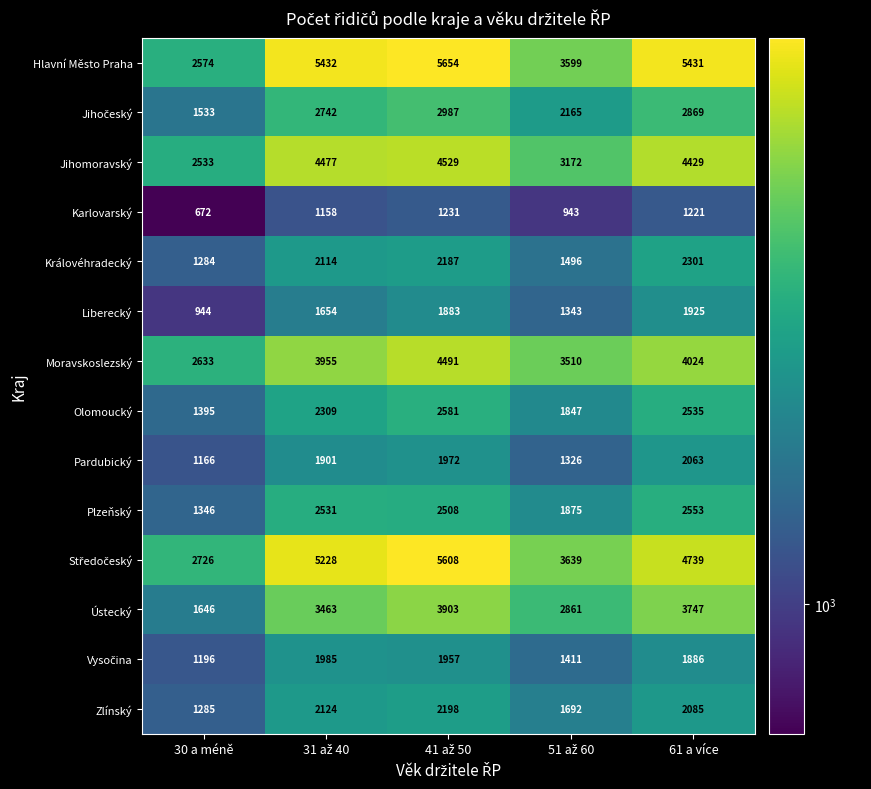

True or false: Hlavní Město Praha has a value of 2574 at 30 a méně.

True